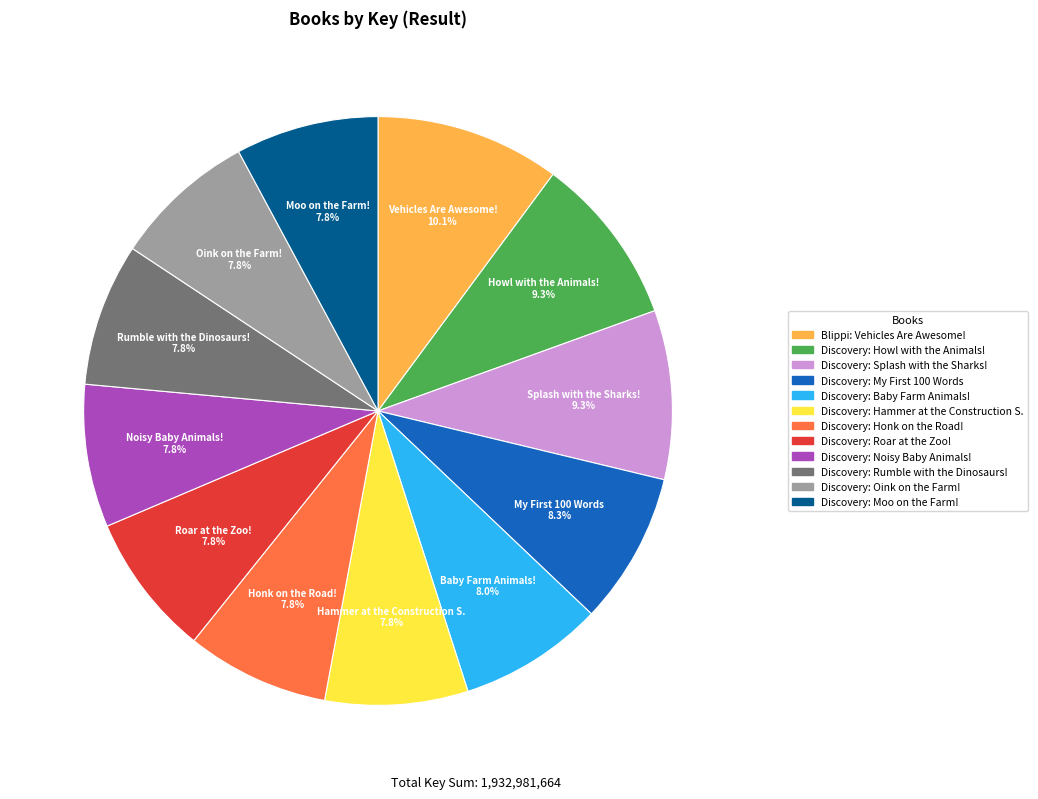

Does any single category account for the majority?

No